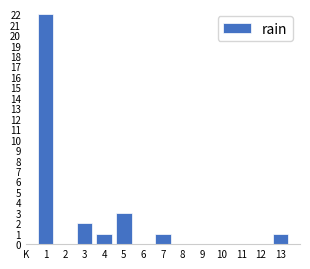

Reading right to left, what are all the values shown in this chart?

13=1	12=0	11=0	10=0	9=0	8=0	7=1	6=0	5=3	4=1	3=2	2=0	1=22